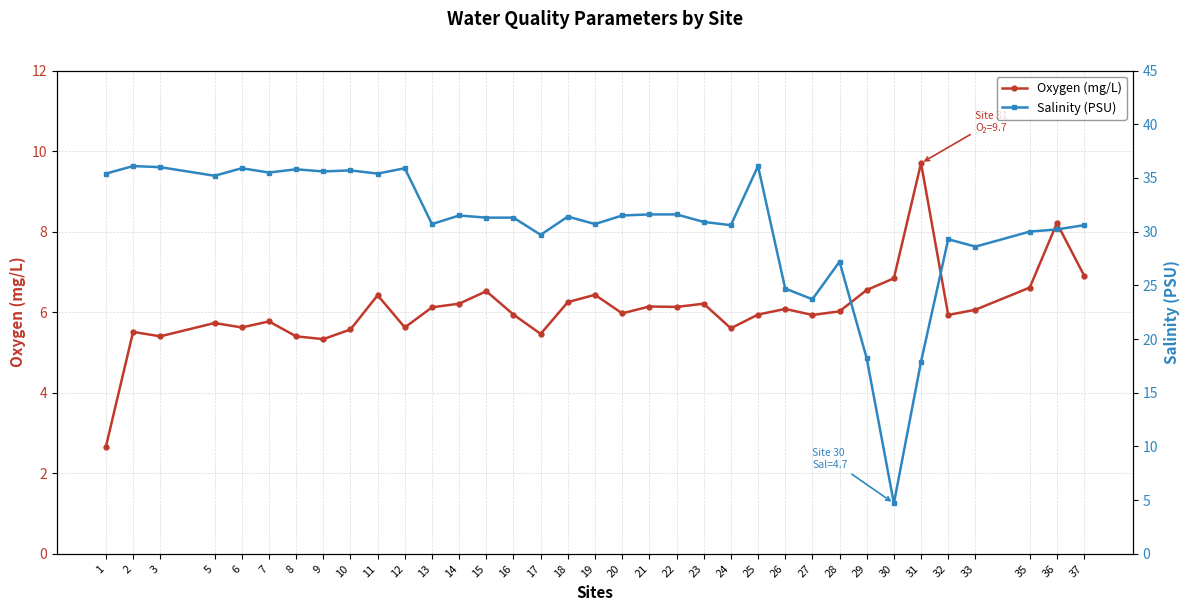

What is the value of the Salinity (PSU) point at the 35th from the left?

30.6